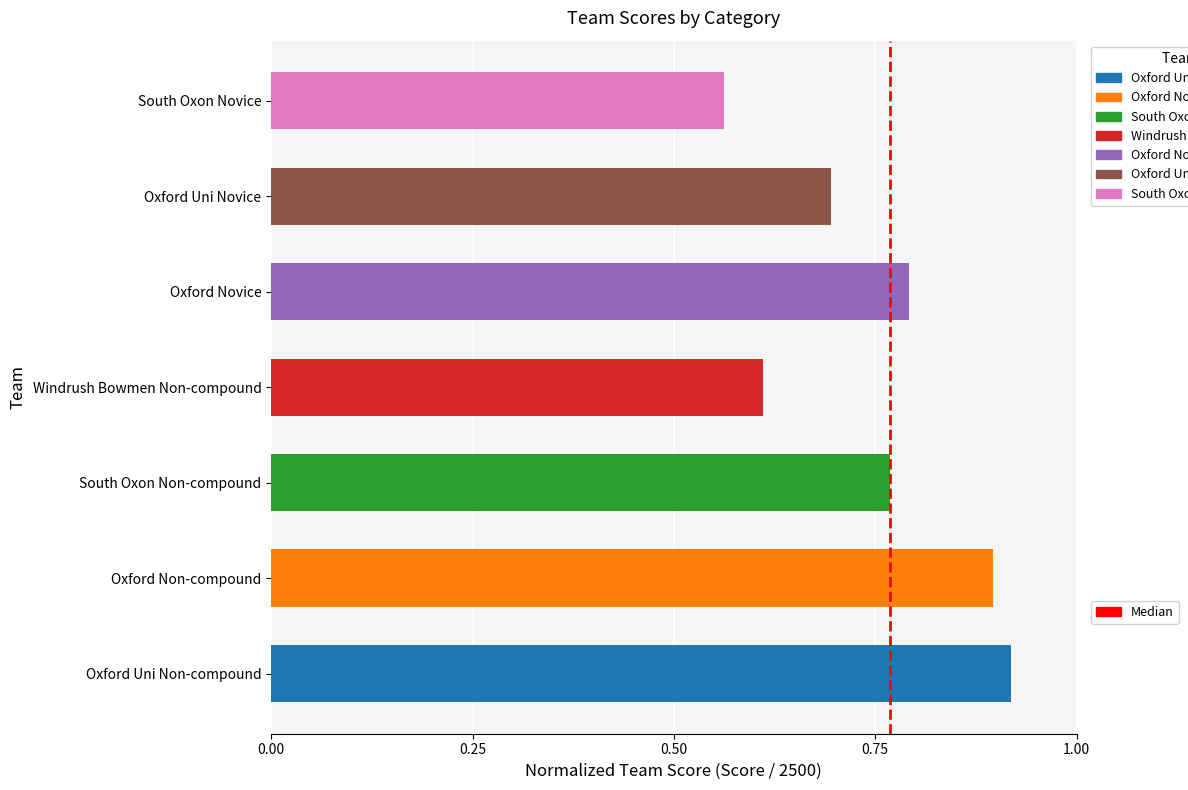

Rank the categories by value from lowest to highest.

South Oxon Novice, Windrush Bowmen Non-compound, Oxford Uni Novice, South Oxon Non-compound, Oxford Novice, Oxford Non-compound, Oxford Uni Non-compound